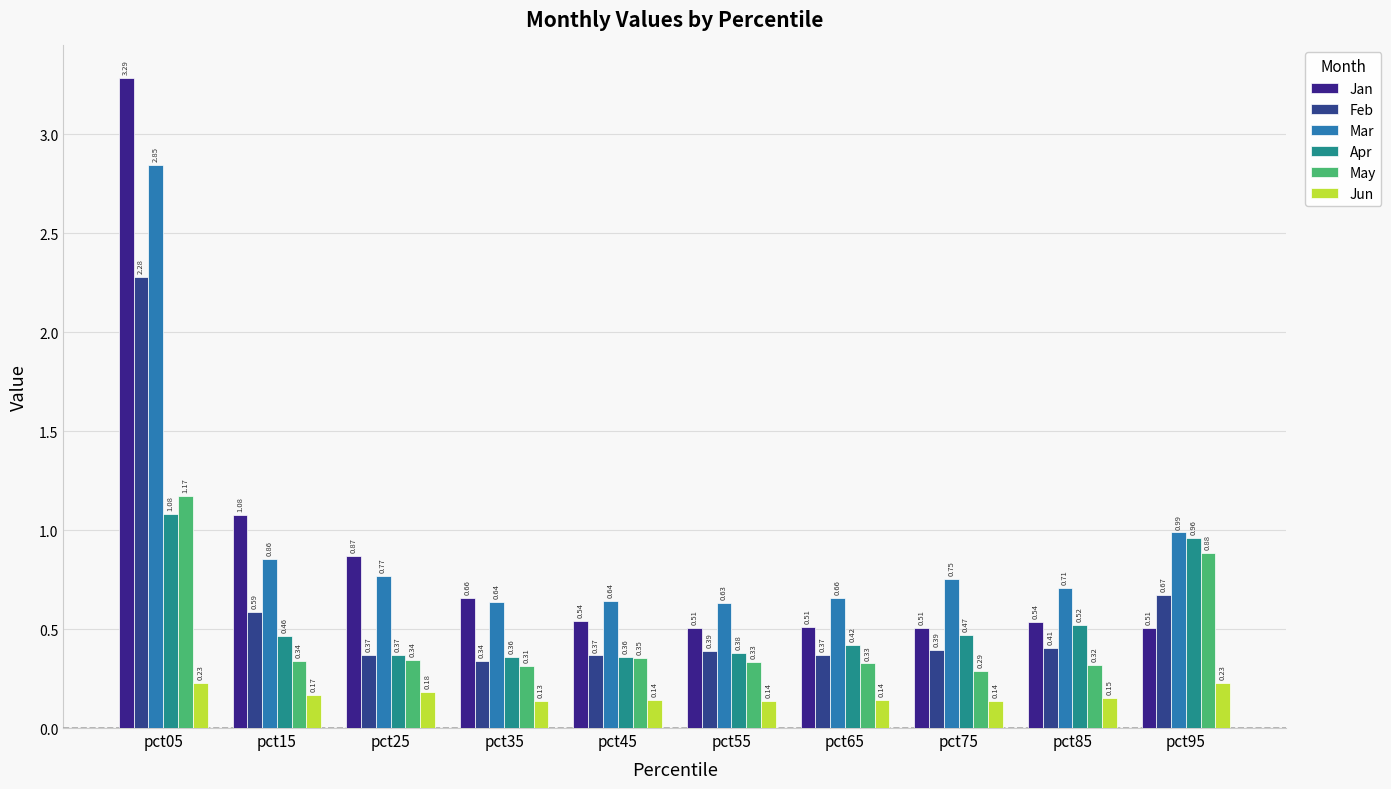

What is the difference between the May values at pct05 and pct85?

0.9